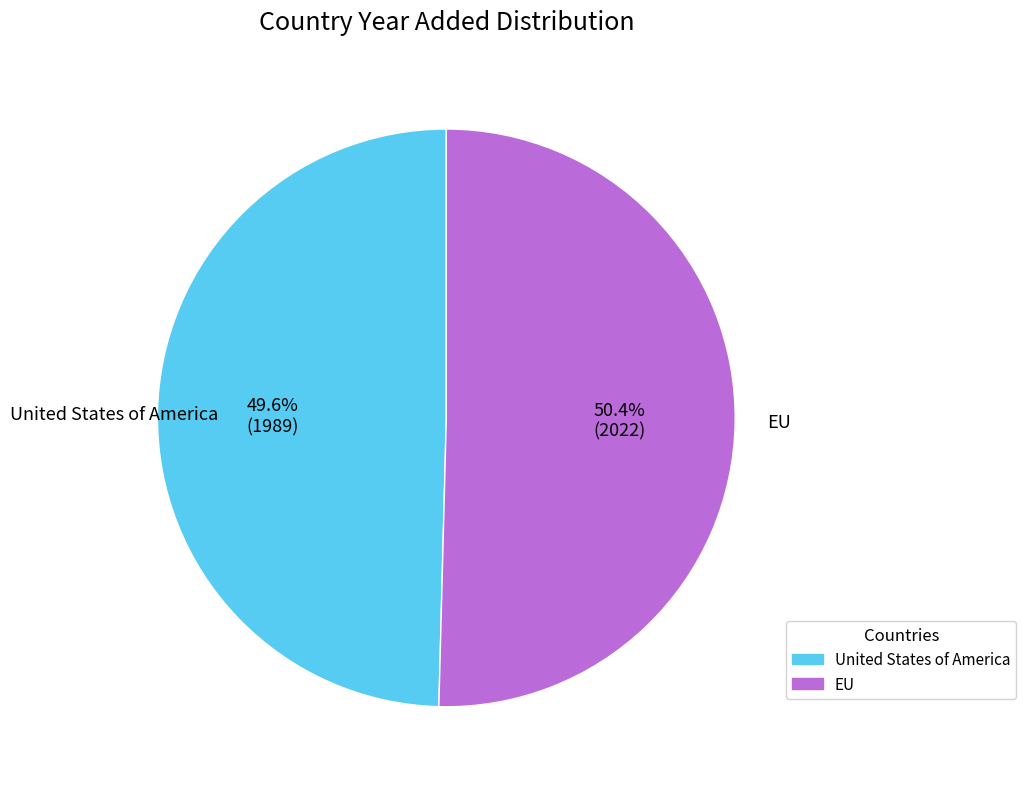

Does EU account for over 50% of the chart?

Yes